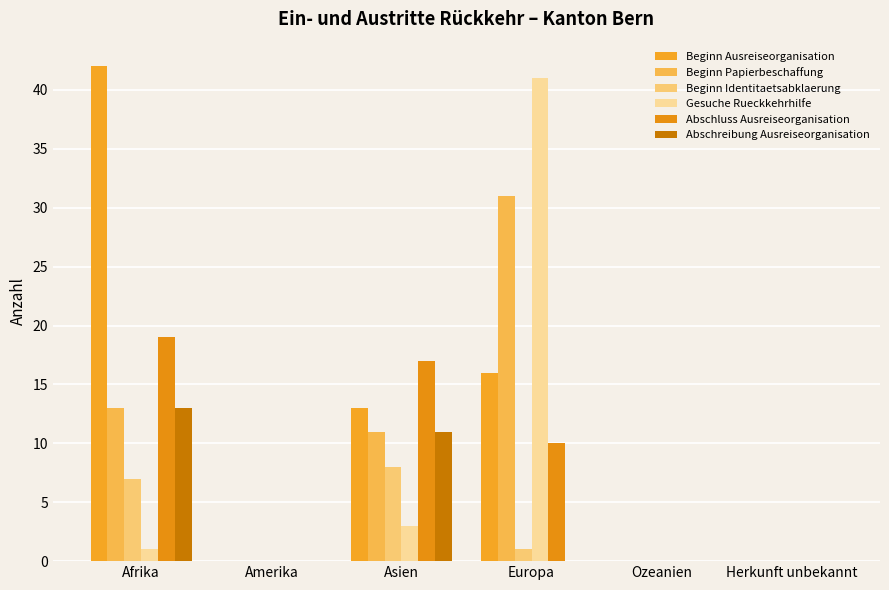

True or false: Beginn Identitaetsabklaerung has a value of 8 at Asien.

True